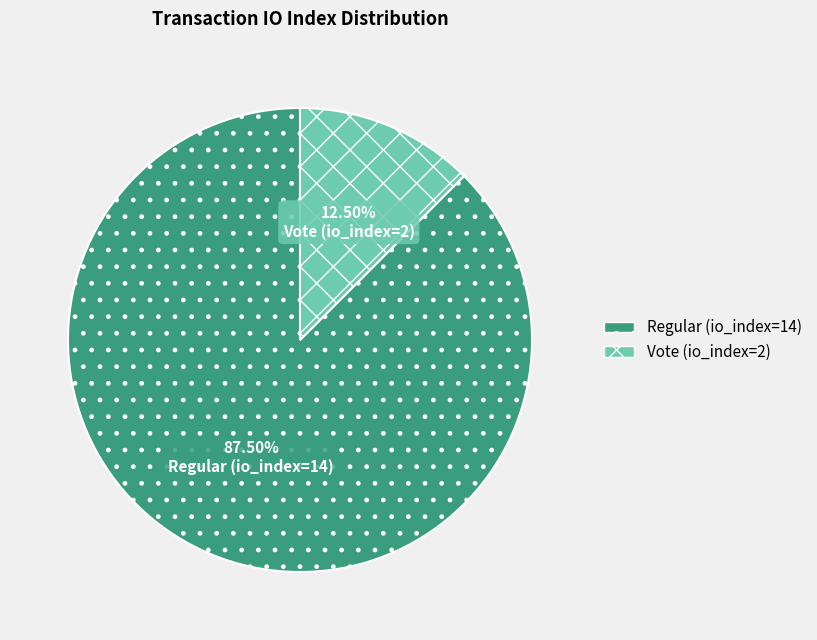

What percentage do Vote (io_index=2) and Regular (io_index=14) together represent?

100.0%